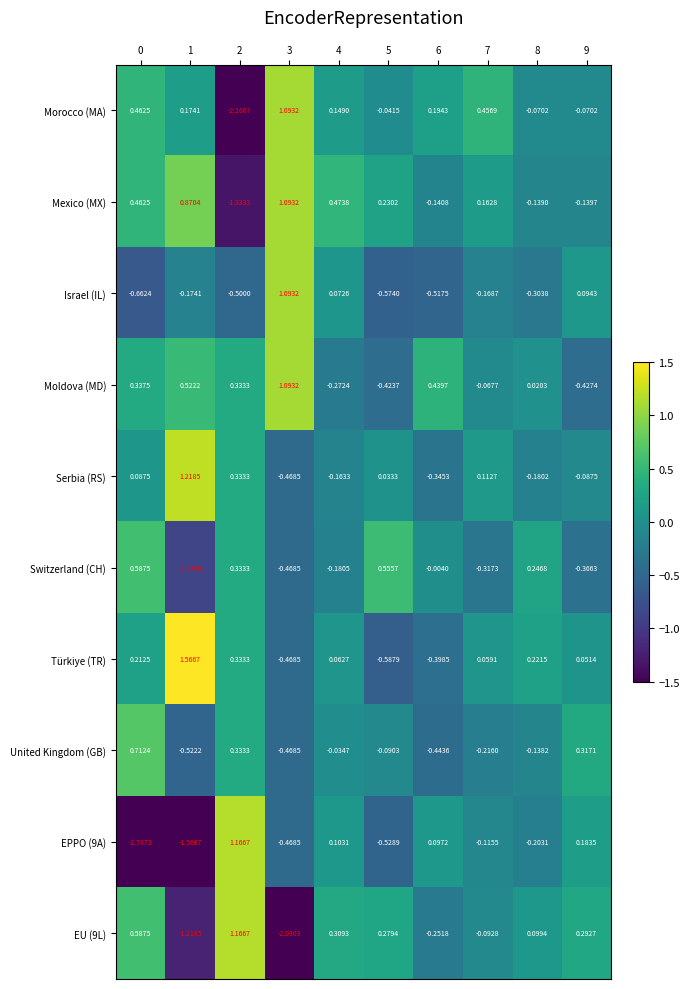

Between 6 and 9, which series saw the biggest shift?

Moldova (MD)